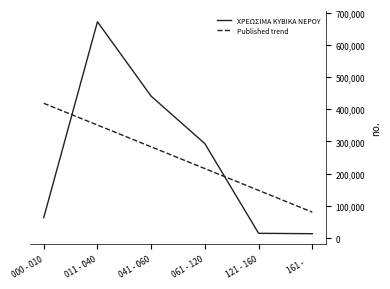

What position from the right is 000 - 010?

6